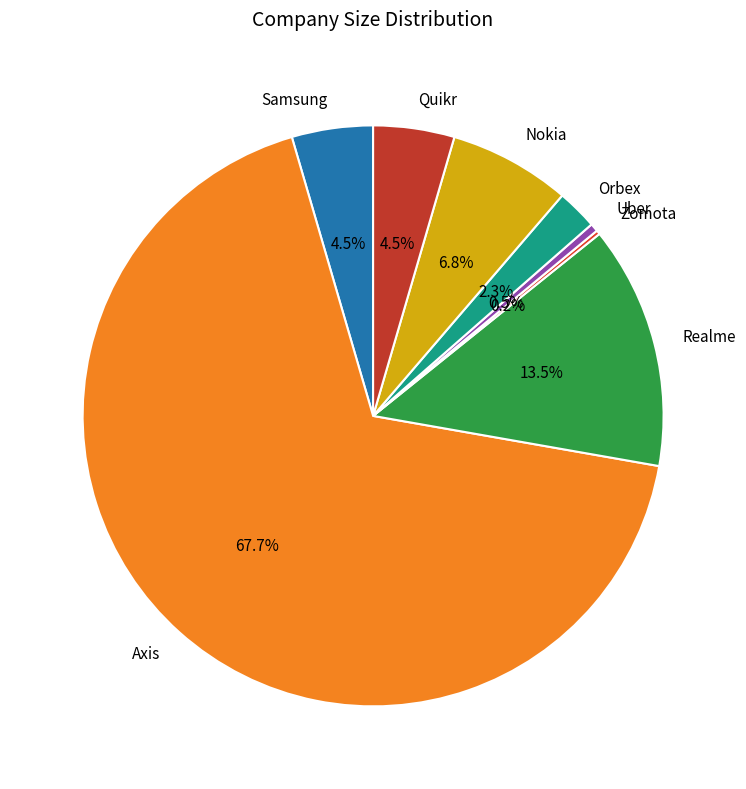

Which slice represents more than half of the pie?

Axis